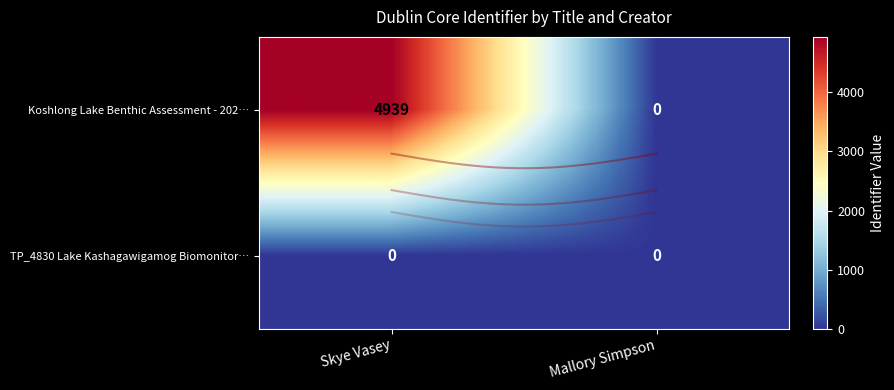

List the labels in order of Koshlong Lake Benthic Assessment - 202… value, smallest first.

Mallory Simpson, Skye Vasey